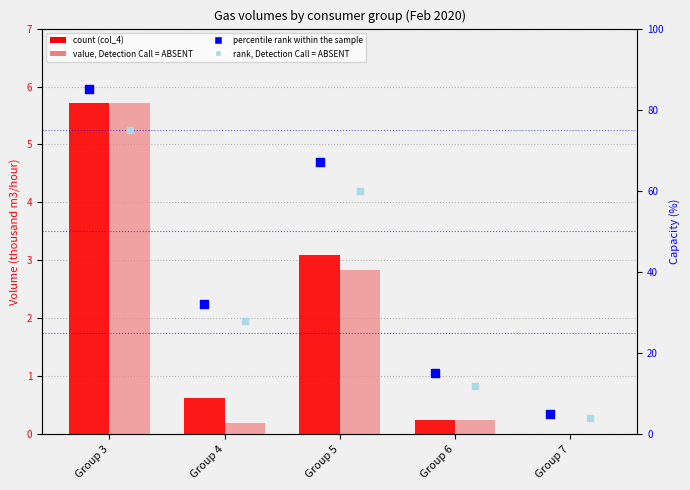

Which series has the largest total across all categories?

percentile rank within the sample